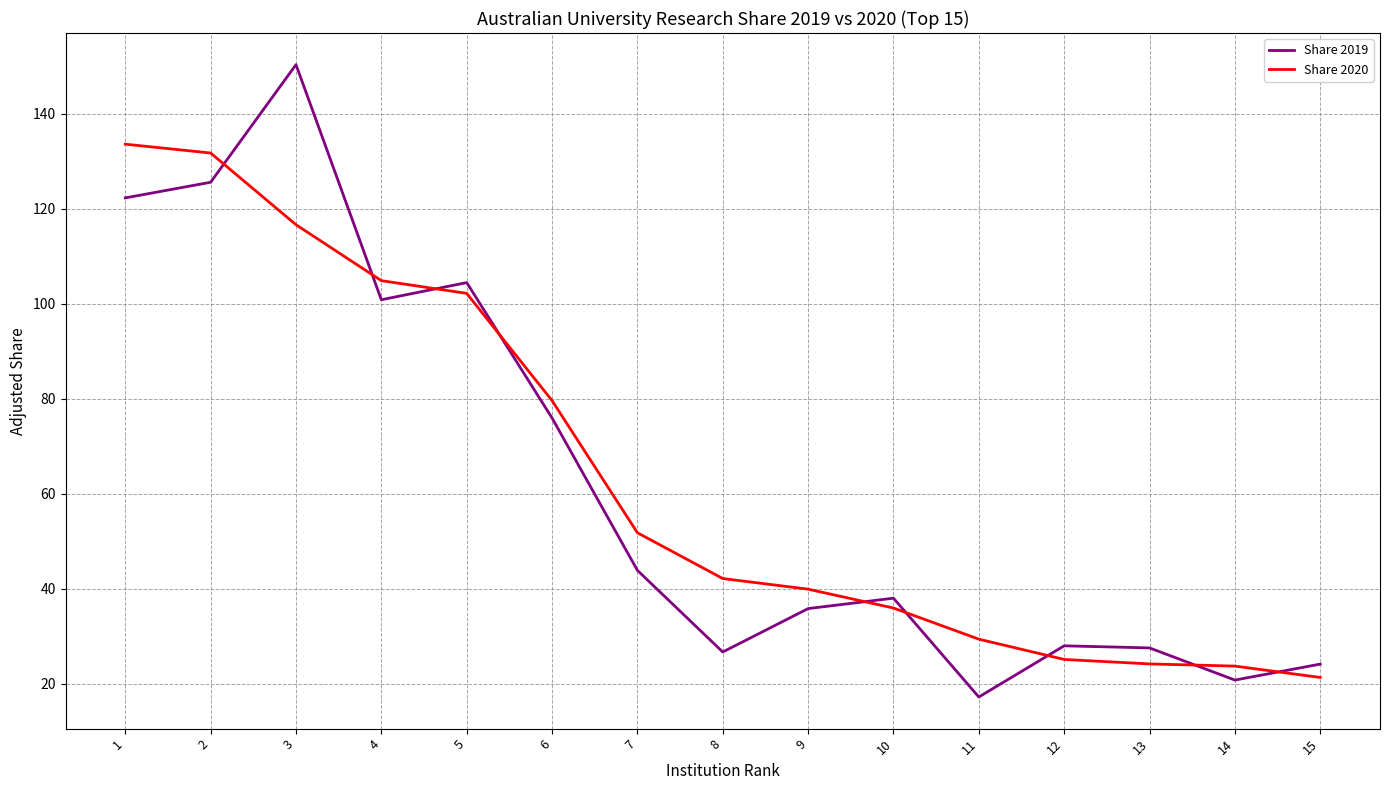

At which category is the sum across all series the highest?

3